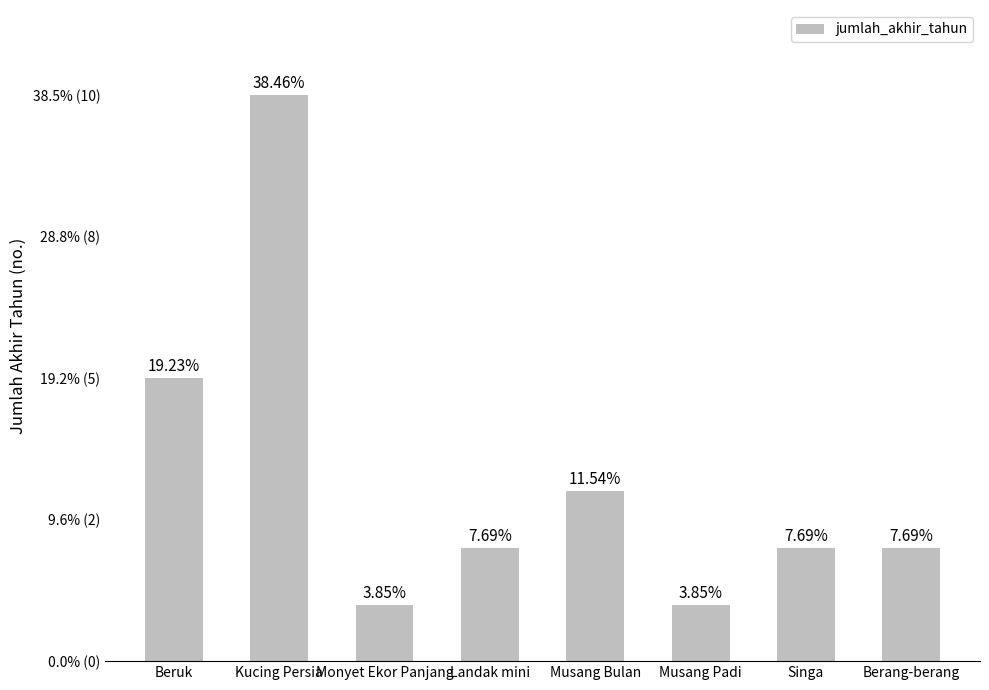

Reading left to right, list all the values displayed in this chart.

5	10	1	2	3	1	2	2